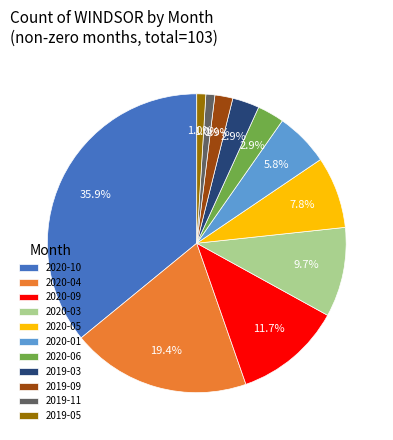

True or false: 2020-04 accounts for 10% of the total.

False